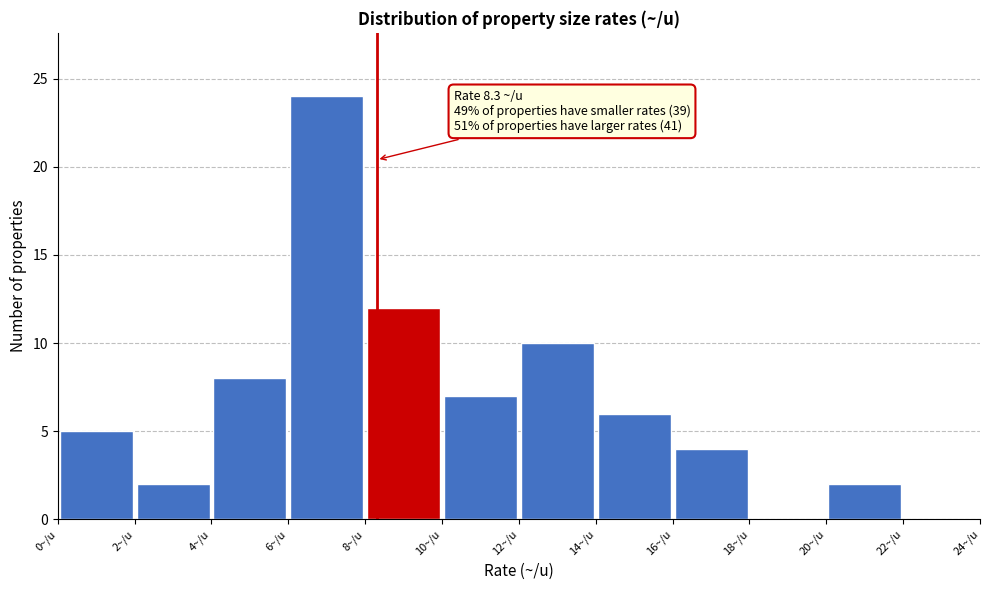

Which range on the x-axis has the tallest bar?

6 to 8